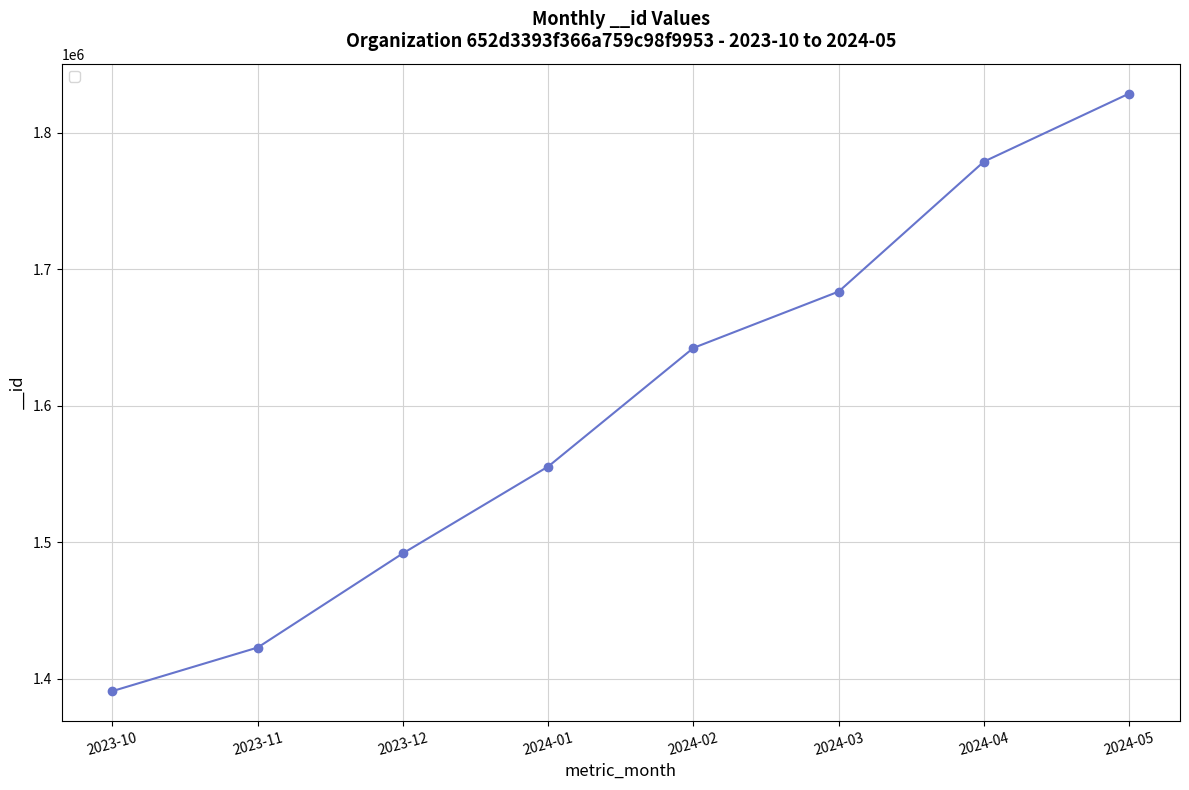

What is the sum of the values at 2024-02 and 2024-05?

3470879